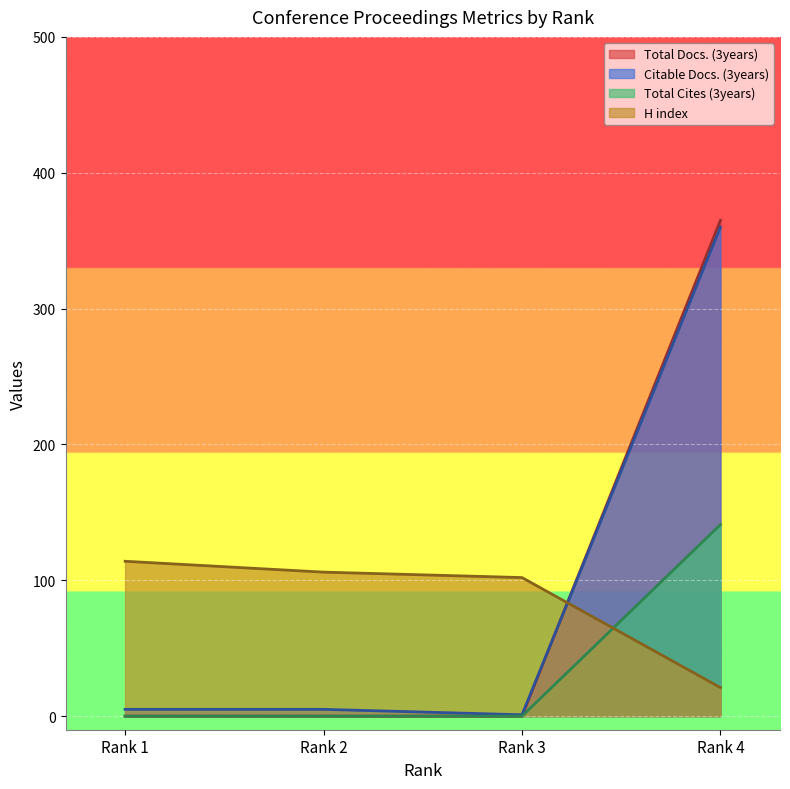

What is the difference between the H index values at Rank 2 and Rank 3?

4